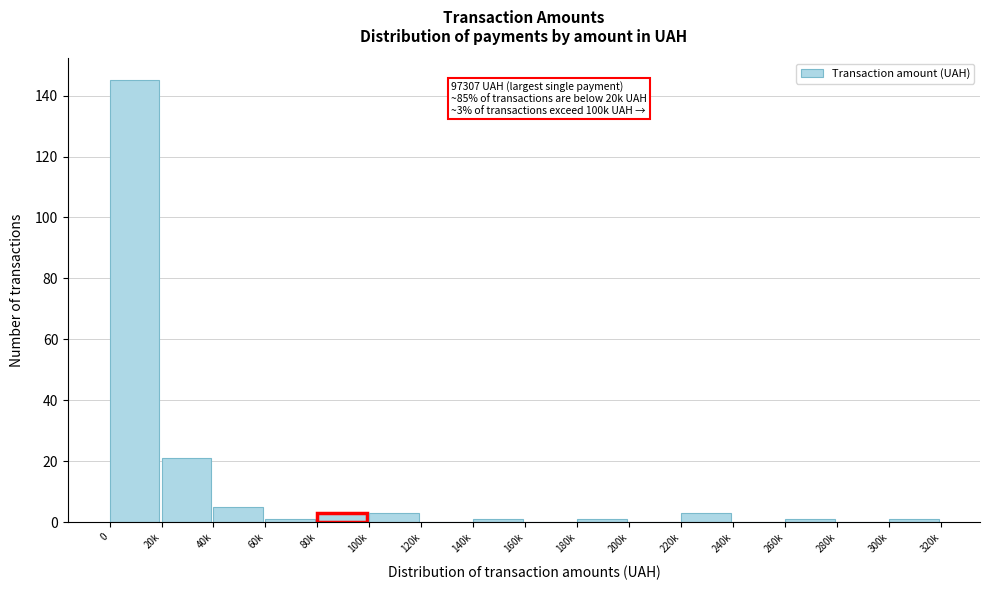

Reading left to right, transcribe all the data shown in this chart.

0=145	20k=21	40k=5	60k=1	80k=3	100k=3	120k=0	140k=1	160k=0	180k=1	200k=0	220k=3	240k=0	260k=1	280k=0	300k=1